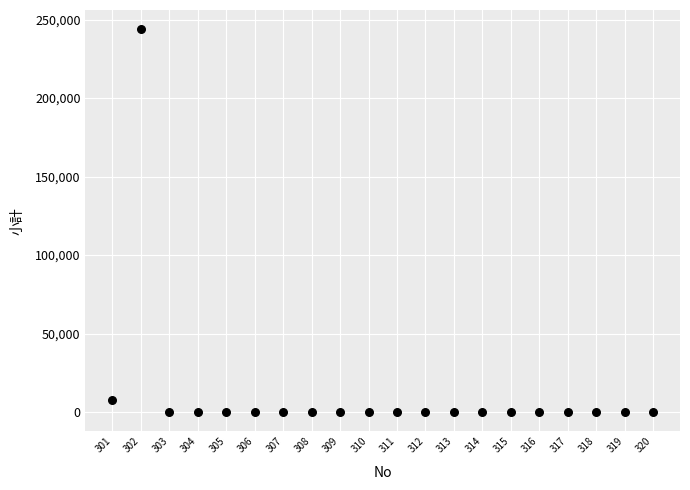

What Y value in the scatter plot is closest to 121940?

8000